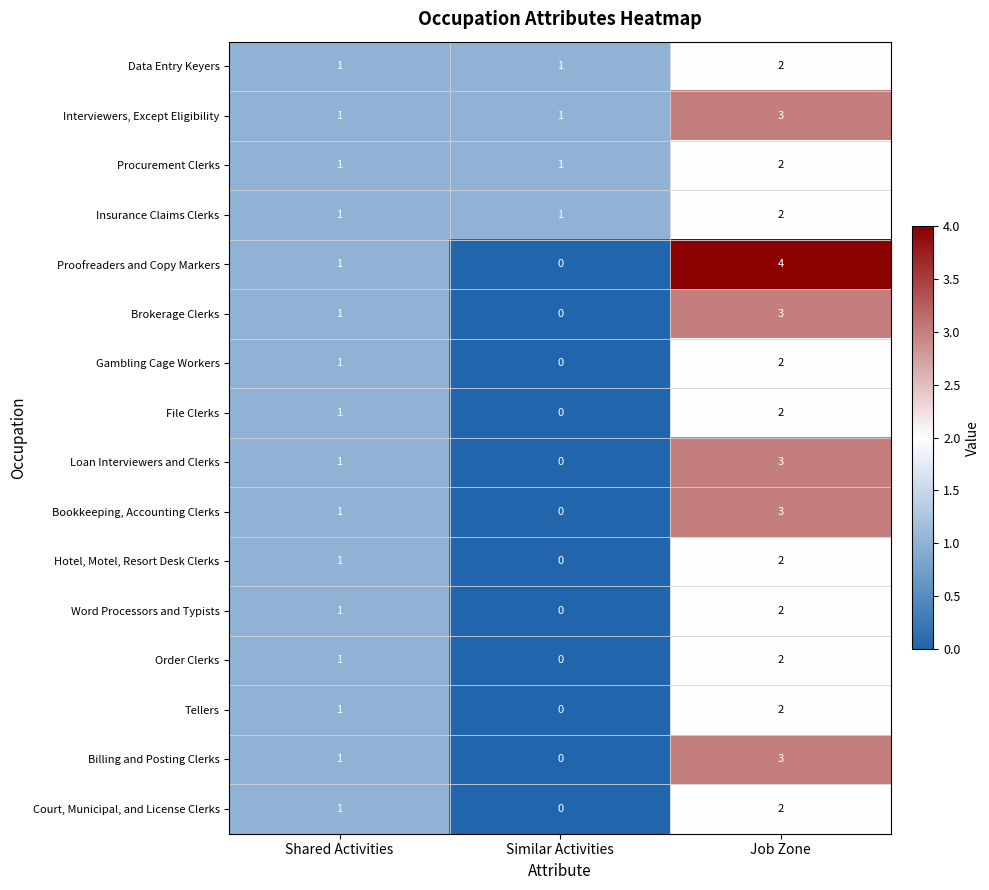

At which category does the chart reach its peak across all series?

Job Zone